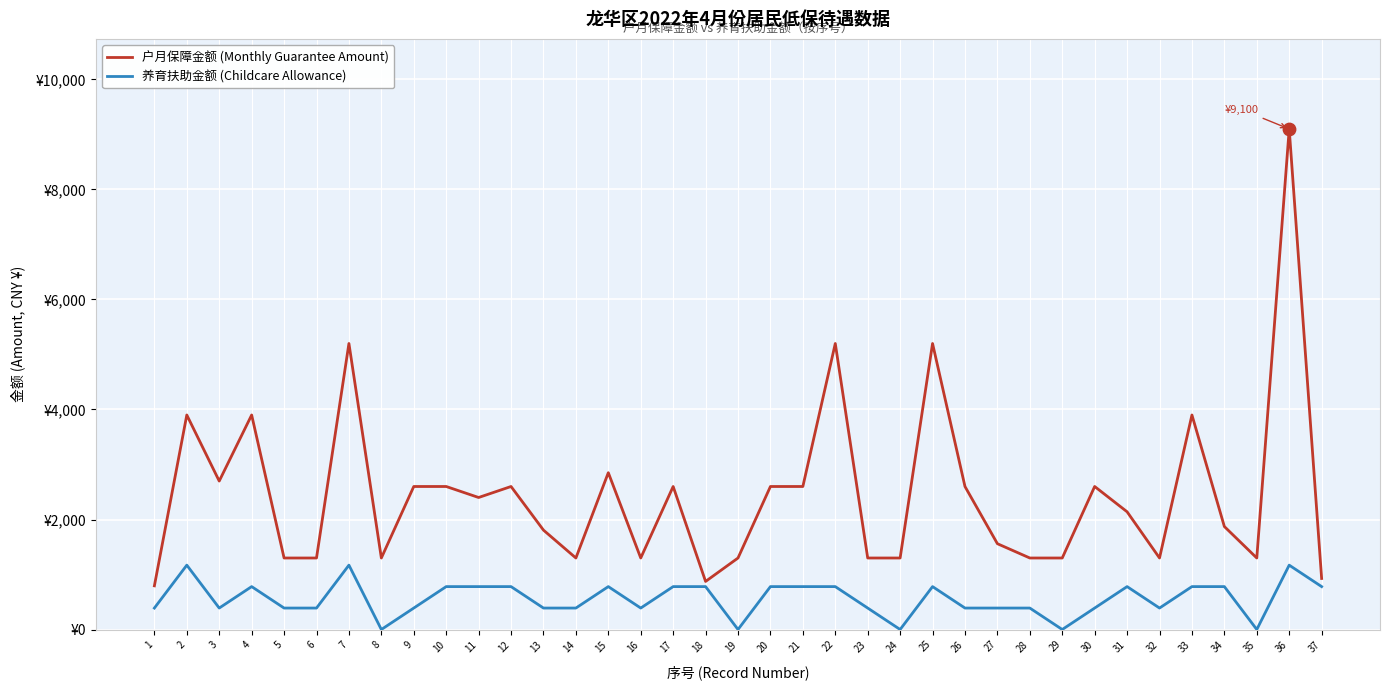

Which series has the largest total across all categories?

户月保障金额 (Monthly Guarantee Amount)